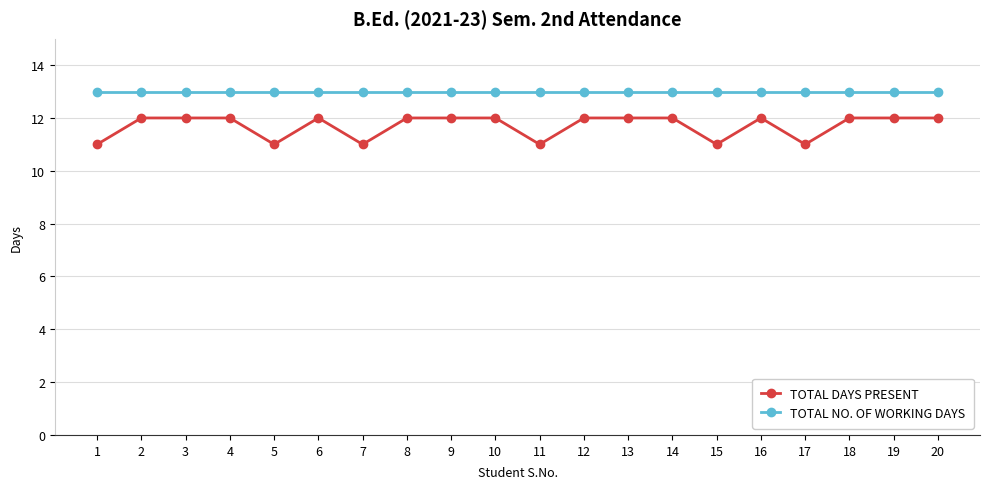

Which series has the largest range (max minus min)?

TOTAL DAYS PRESENT